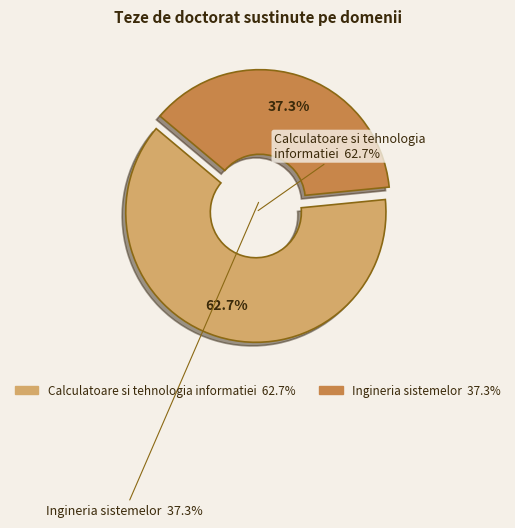

Which has a higher value, Ingineria sistemelor or Calculatoare si tehnologia informatiei?

Calculatoare si tehnologia informatiei